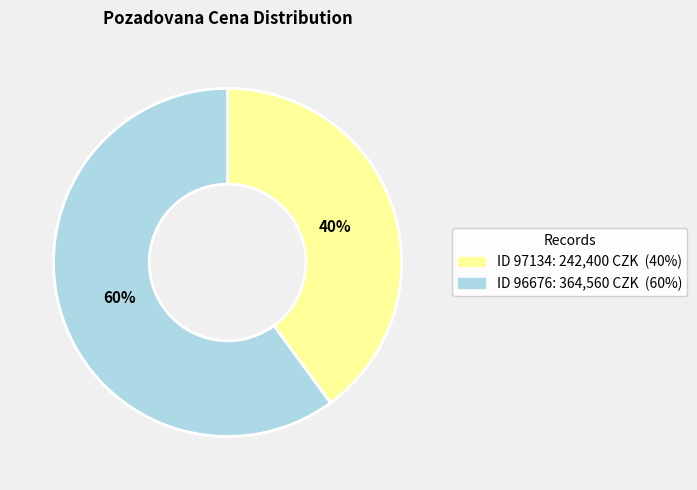

Is there any slice that represents more than half of the pie?

Yes